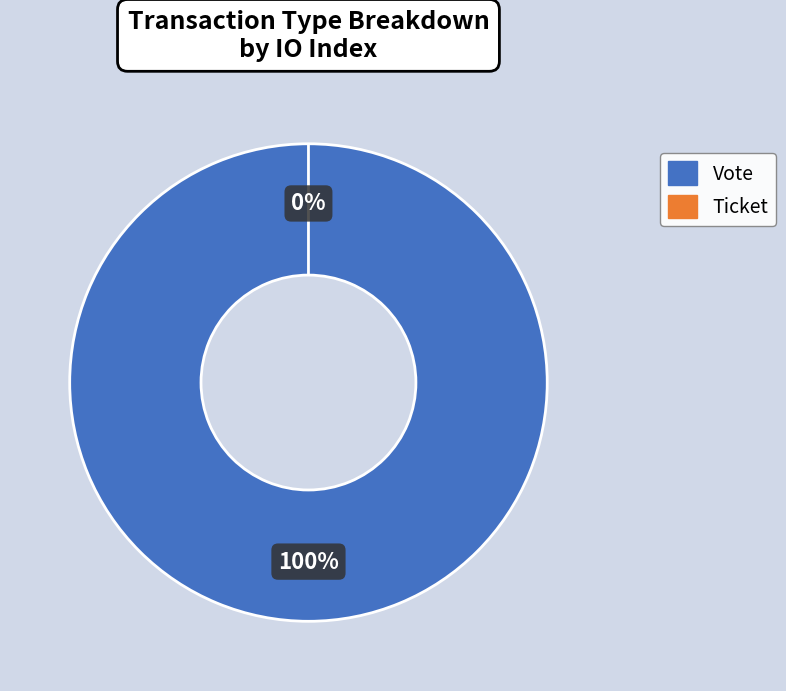

To the nearest percent, what is the difference between the Vote and Ticket slice percentages?

100%